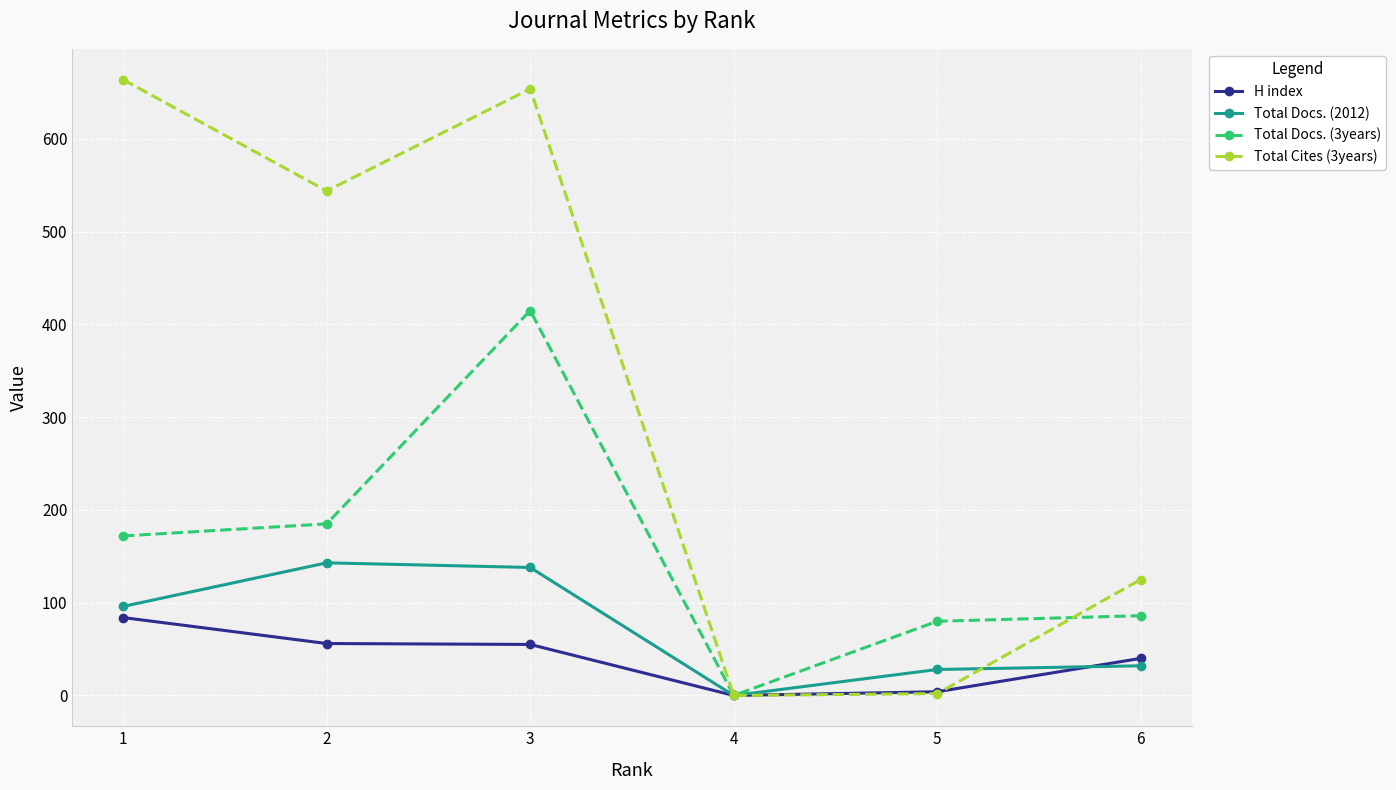

In Total Docs. (2012), how many points are lower than both neighbors (excluding endpoints)?

1